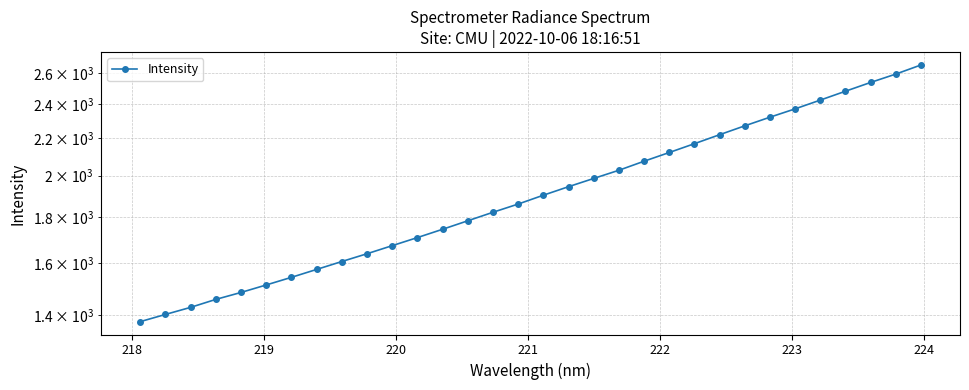

Count the number of categories in the chart.

32